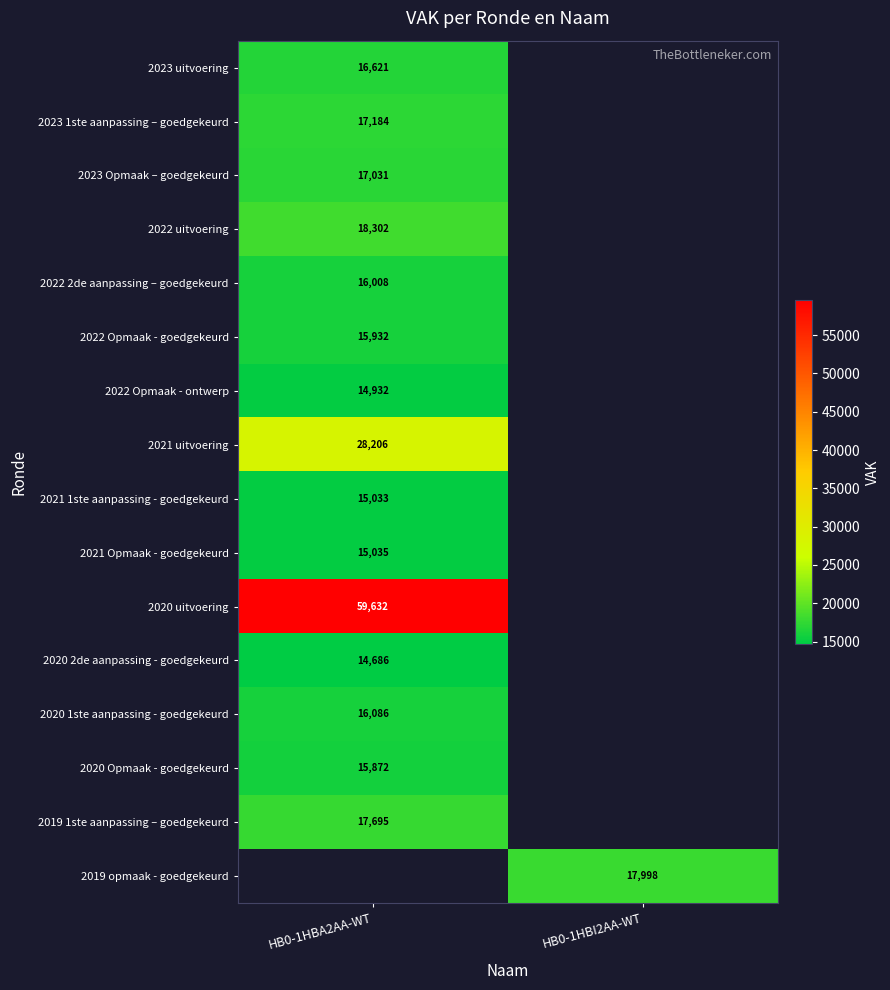

The value of 2022 Opmaak - goedgekeurd at HB0-1HBA2AA-WT is 10183. True or false?

False